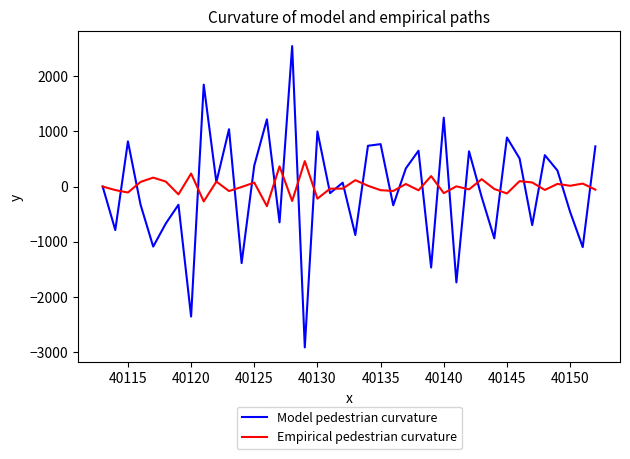

How many values in the Model pedestrian curvature series are below 70?

20